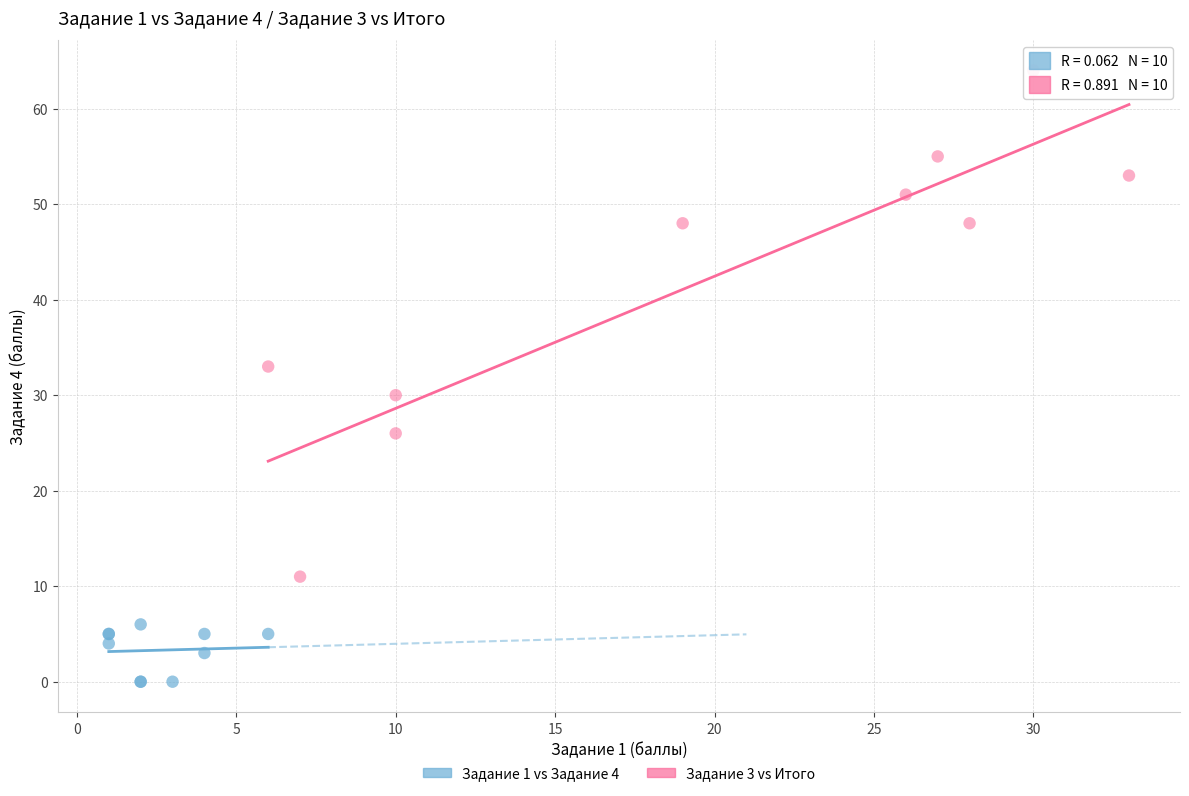

Which series has the largest Y range (max minus min)?

Задание 3 vs Итого